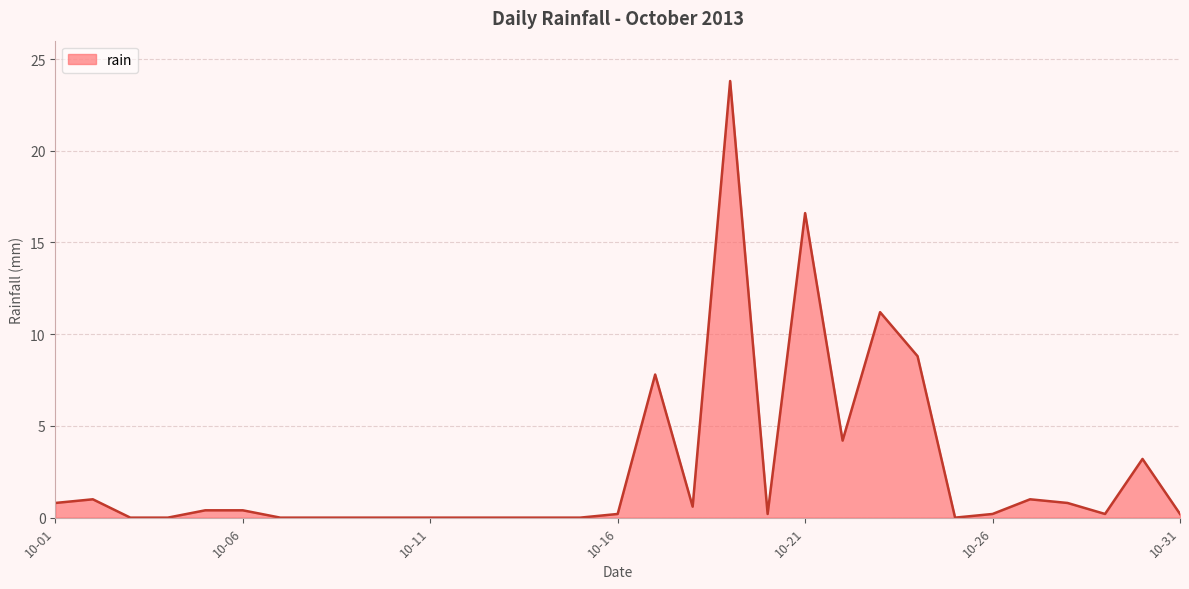

What is the greatest value displayed?

23.8